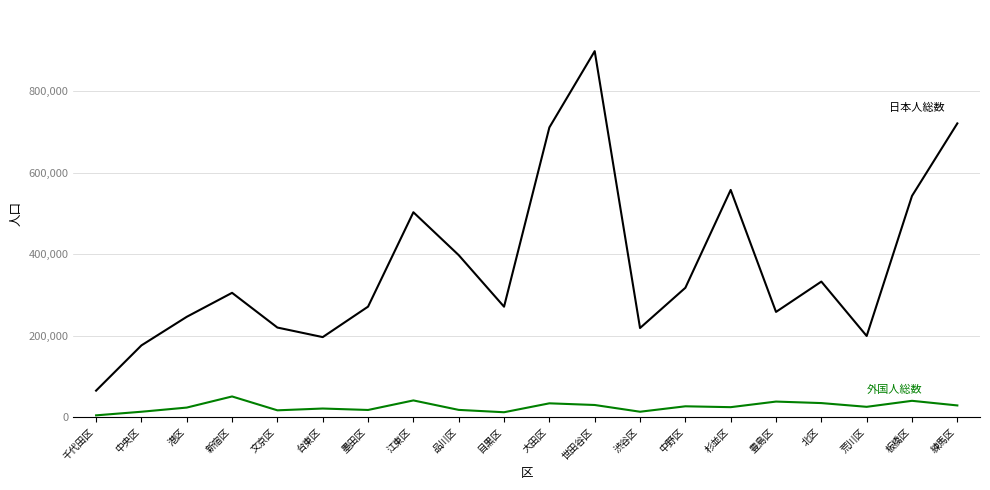

Which label corresponds to the largest value in the chart?

世田谷区